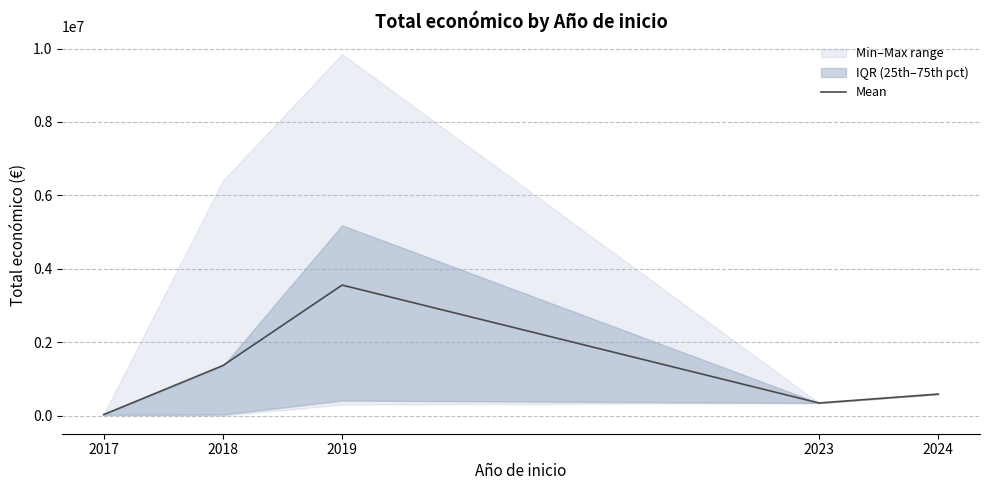

Is it true that the value at 2017 is 35382.0?

True